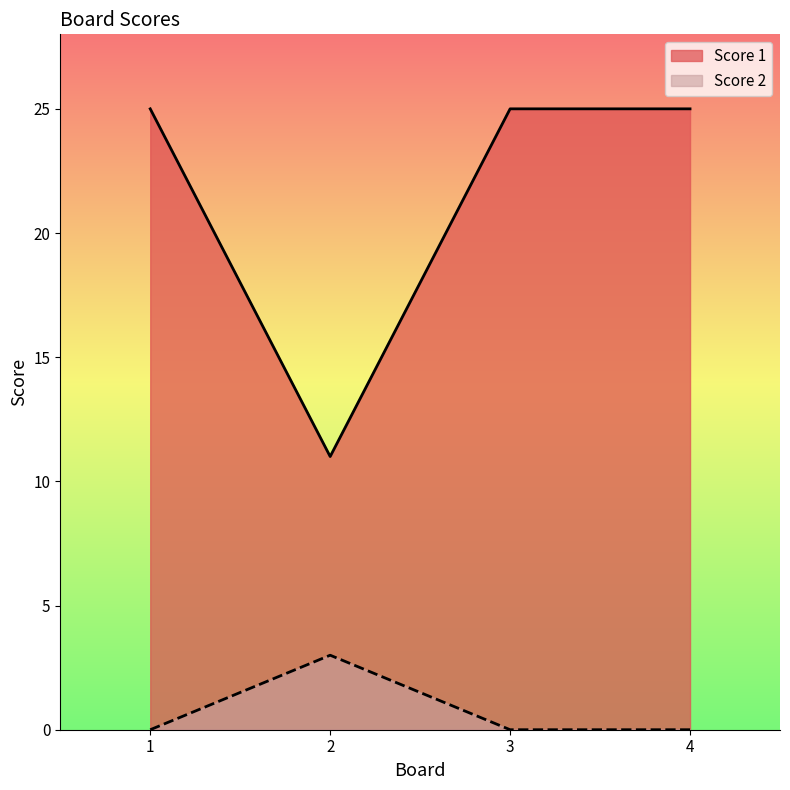

Rank the series by their maximum value, from lowest to highest.

Score 2, Score 1